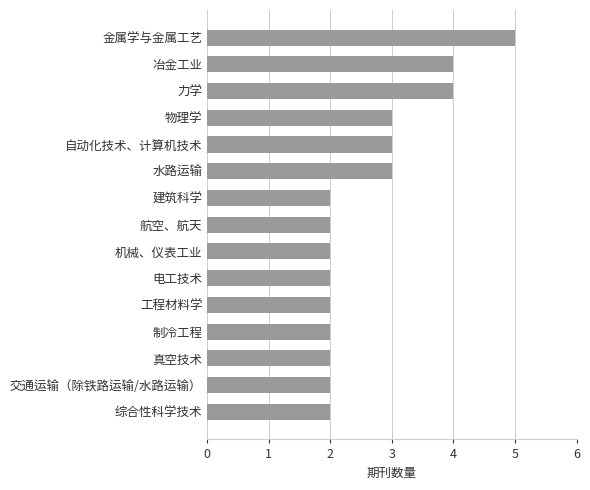

What is the maximum value shown in the chart?

5